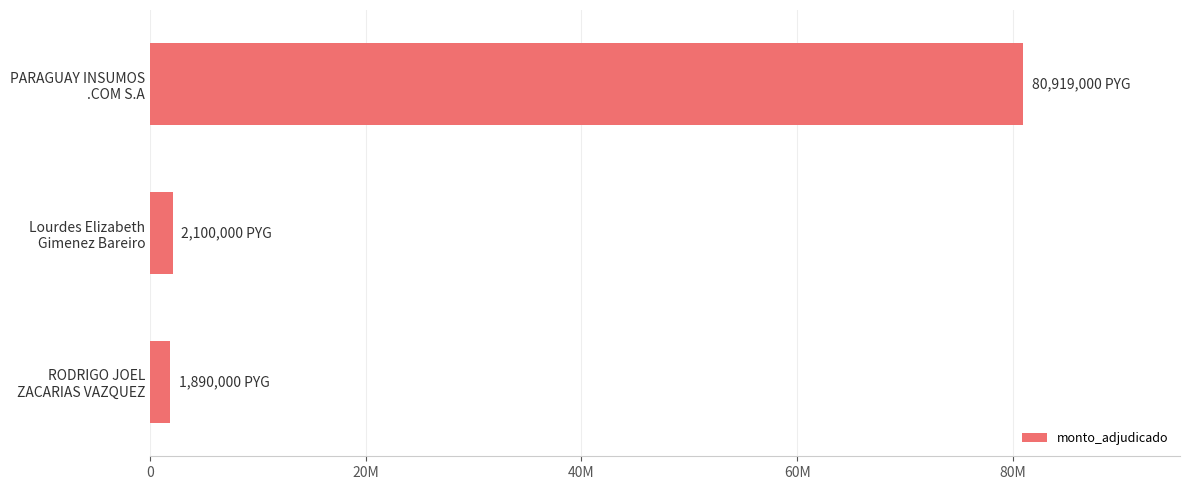

Are the bars horizontal?

Yes